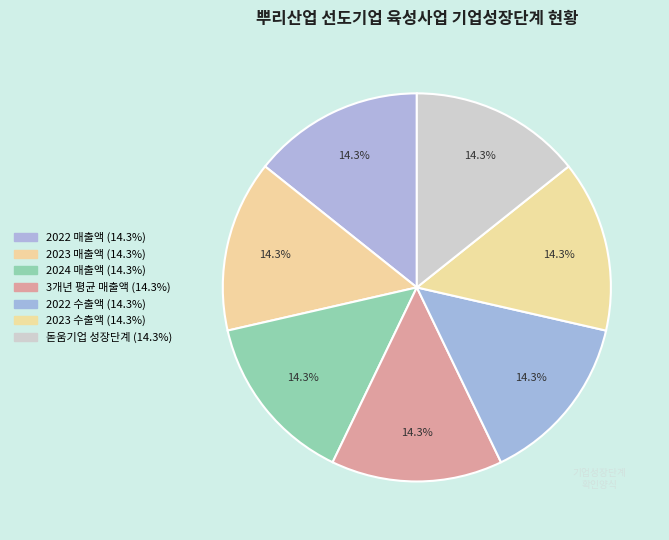

How many slices are in this pie chart?

7